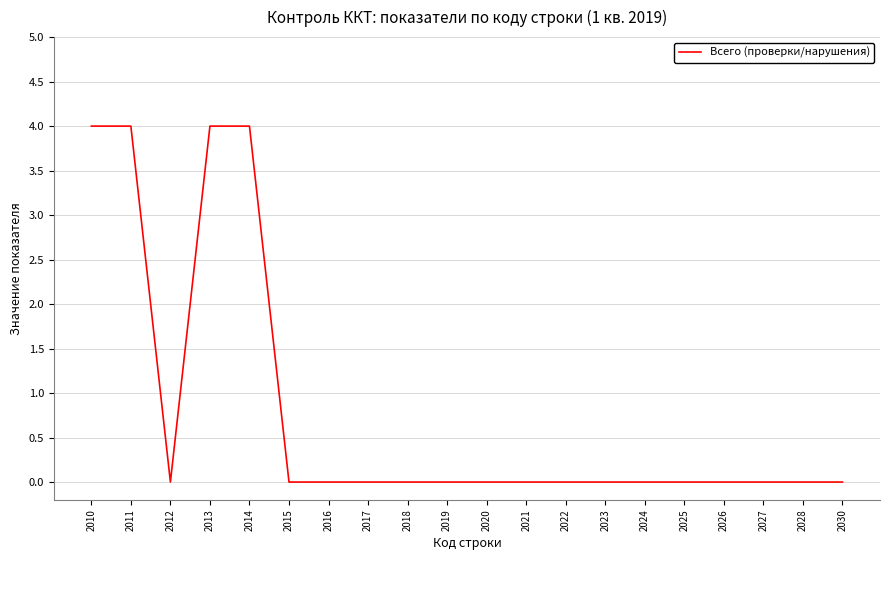

Reading left to right, transcribe all the data shown in this chart.

4	4	0	4	4	0	0	0	0	0	0	0	0	0	0	0	0	0	0	0